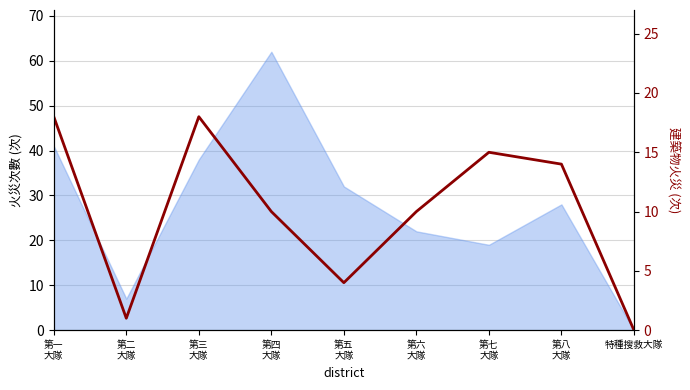

At which category does the data reach its first local valley?

第二
大隊